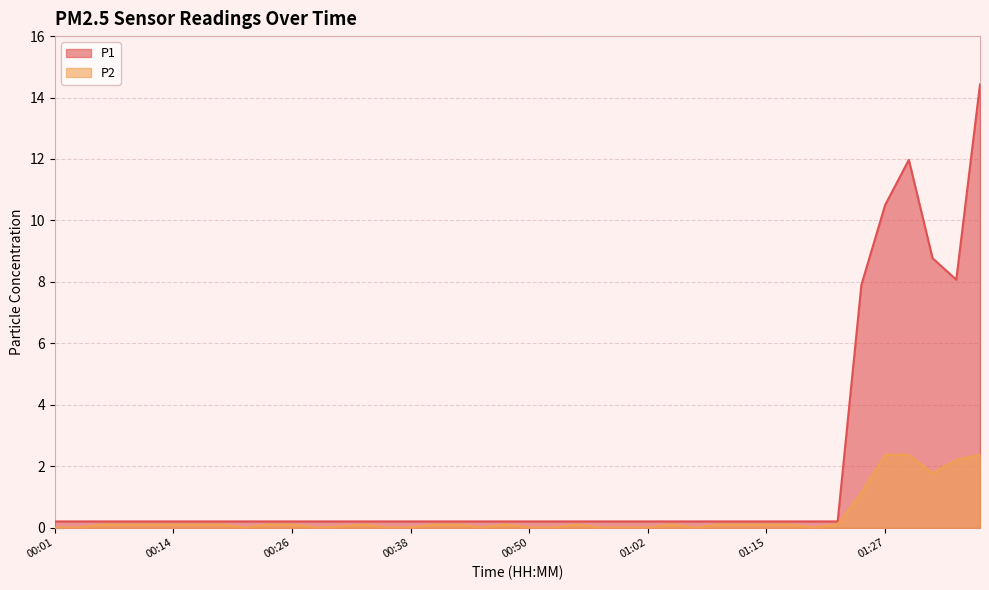

True or false: P2 has more than 2 interior local peaks.

True